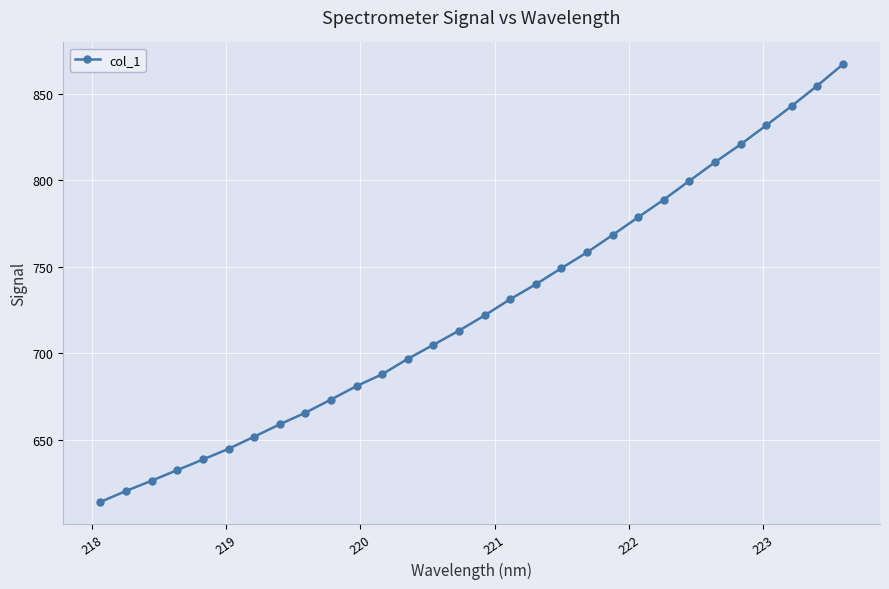

What is the value of the 15th point from the left?

713.2